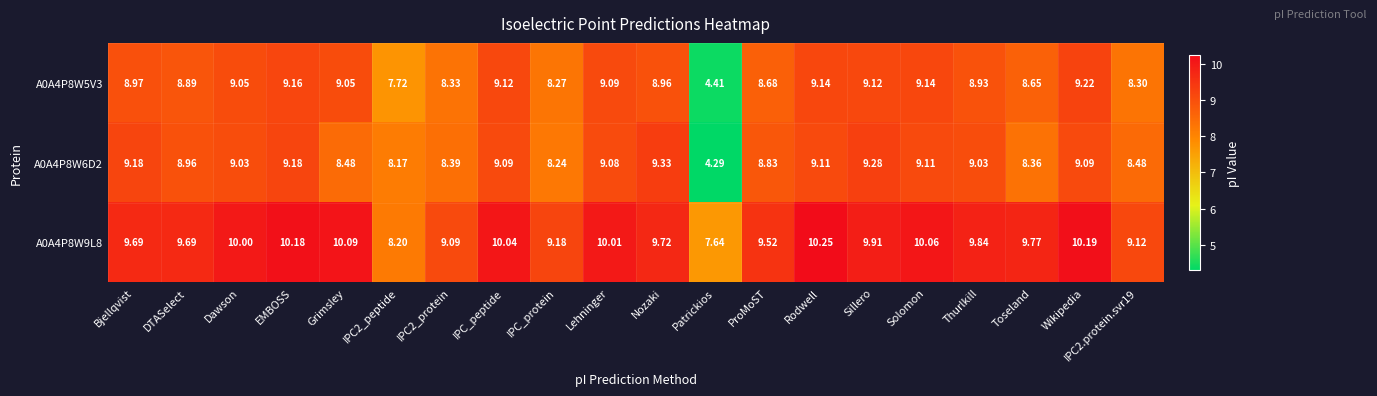

What is the smallest value displayed?

4.3